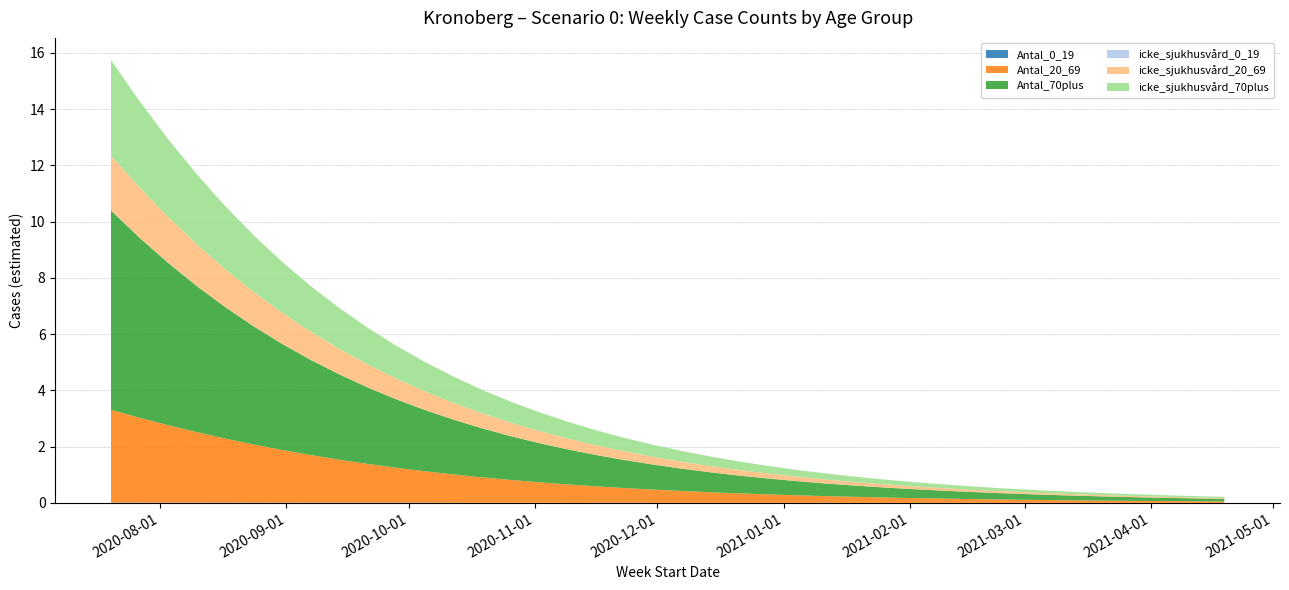

Reading right to left, extract all data points from this chart.

Antal_0_19: 2021-04-19=0.0	2021-04-12=0.0	2021-04-05=0.0	2021-03-29=0.0	2021-03-22=0.0	2021-03-15=0.0	2021-03-08=0.0	2021-03-01=0.0	2021-02-22=0.0	2021-02-15=0.0	2021-02-08=0.0	2021-02-01=0.0	2021-01-25=0.0	2021-01-18=0.0	2021-01-11=0.0	2021-01-04=0.0	2020-12-28=0.0	2020-12-21=0.0	2020-12-14=0.0	2020-12-07=0.0	2020-11-30=0.0	2020-11-23=0.0	2020-11-16=0.0	2020-11-09=0.0	2020-11-02=0.0	2020-10-26=0.0	2020-10-19=0.0	2020-10-12=0.0	2020-10-05=0.0	2020-09-28=0.0	2020-09-21=0.0	2020-09-14=0.0	2020-09-07=0.0	2020-08-31=0.0	2020-08-24=0.0	2020-08-17=0.0	2020-08-10=0.0	2020-08-03=0.0	2020-07-27=0.0	2020-07-20=0.0
Antal_20_69: 2021-04-19=0.0	2021-04-12=0.1	2021-04-05=0.1	2021-03-29=0.1	2021-03-22=0.1	2021-03-15=0.1	2021-03-08=0.1	2021-03-01=0.1	2021-02-22=0.1	2021-02-15=0.1	2021-02-08=0.2	2021-02-01=0.2	2021-01-25=0.2	2021-01-18=0.2	2021-01-11=0.2	2021-01-04=0.3	2020-12-28=0.3	2020-12-21=0.3	2020-12-14=0.4	2020-12-07=0.4	2020-11-30=0.5	2020-11-23=0.5	2020-11-16=0.6	2020-11-09=0.7	2020-11-02=0.7	2020-10-26=0.8	2020-10-19=0.9	2020-10-12=1.0	2020-10-05=1.1	2020-09-28=1.2	2020-09-21=1.4	2020-09-14=1.5	2020-09-07=1.7	2020-08-31=1.9	2020-08-24=2.1	2020-08-17=2.3	2020-08-10=2.5	2020-08-03=2.8	2020-07-27=3.0	2020-07-20=3.3
Antal_70plus: 2021-04-19=0.1	2021-04-12=0.1	2021-04-05=0.1	2021-03-29=0.1	2021-03-22=0.1	2021-03-15=0.2	2021-03-08=0.2	2021-03-01=0.2	2021-02-22=0.2	2021-02-15=0.3	2021-02-08=0.3	2021-02-01=0.3	2021-01-25=0.4	2021-01-18=0.4	2021-01-11=0.5	2021-01-04=0.5	2020-12-28=0.6	2020-12-21=0.6	2020-12-14=0.7	2020-12-07=0.8	2020-11-30=0.9	2020-11-23=1.0	2020-11-16=1.1	2020-11-09=1.2	2020-11-02=1.4	2020-10-26=1.6	2020-10-19=1.7	2020-10-12=1.9	2020-10-05=2.2	2020-09-28=2.4	2020-09-21=2.7	2020-09-14=3.0	2020-09-07=3.4	2020-08-31=3.8	2020-08-24=4.2	2020-08-17=4.7	2020-08-10=5.2	2020-08-03=5.8	2020-07-27=6.4	2020-07-20=7.1
icke_sjukhusvård_0_19: 2021-04-19=0.0	2021-04-12=0.0	2021-04-05=0.0	2021-03-29=0.0	2021-03-22=0.0	2021-03-15=0.0	2021-03-08=0.0	2021-03-01=0.0	2021-02-22=0.0	2021-02-15=0.0	2021-02-08=0.0	2021-02-01=0.0	2021-01-25=0.0	2021-01-18=0.0	2021-01-11=0.0	2021-01-04=0.0	2020-12-28=0.0	2020-12-21=0.0	2020-12-14=0.0	2020-12-07=0.0	2020-11-30=0.0	2020-11-23=0.0	2020-11-16=0.0	2020-11-09=0.0	2020-11-02=0.0	2020-10-26=0.0	2020-10-19=0.0	2020-10-12=0.0	2020-10-05=0.0	2020-09-28=0.0	2020-09-21=0.0	2020-09-14=0.0	2020-09-07=0.0	2020-08-31=0.0	2020-08-24=0.0	2020-08-17=0.0	2020-08-10=0.0	2020-08-03=0.0	2020-07-27=0.0	2020-07-20=0.0
icke_sjukhusvård_20_69: 2021-04-19=0.0	2021-04-12=0.0	2021-04-05=0.0	2021-03-29=0.0	2021-03-22=0.0	2021-03-15=0.1	2021-03-08=0.1	2021-03-01=0.1	2021-02-22=0.1	2021-02-15=0.1	2021-02-08=0.1	2021-02-01=0.1	2021-01-25=0.1	2021-01-18=0.1	2021-01-11=0.1	2021-01-04=0.2	2020-12-28=0.2	2020-12-21=0.2	2020-12-14=0.2	2020-12-07=0.2	2020-11-30=0.3	2020-11-23=0.3	2020-11-16=0.3	2020-11-09=0.4	2020-11-02=0.4	2020-10-26=0.5	2020-10-19=0.5	2020-10-12=0.6	2020-10-05=0.7	2020-09-28=0.7	2020-09-21=0.8	2020-09-14=0.9	2020-09-07=1.0	2020-08-31=1.1	2020-08-24=1.2	2020-08-17=1.3	2020-08-10=1.5	2020-08-03=1.6	2020-07-27=1.8	2020-07-20=1.9
icke_sjukhusvård_70plus: 2021-04-19=0.0	2021-04-12=0.0	2021-04-05=0.1	2021-03-29=0.1	2021-03-22=0.1	2021-03-15=0.1	2021-03-08=0.1	2021-03-01=0.1	2021-02-22=0.1	2021-02-15=0.1	2021-02-08=0.1	2021-02-01=0.2	2021-01-25=0.2	2021-01-18=0.2	2021-01-11=0.2	2021-01-04=0.2	2020-12-28=0.3	2020-12-21=0.3	2020-12-14=0.3	2020-12-07=0.4	2020-11-30=0.4	2020-11-23=0.5	2020-11-16=0.5	2020-11-09=0.6	2020-11-02=0.7	2020-10-26=0.7	2020-10-19=0.8	2020-10-12=0.9	2020-10-05=1.0	2020-09-28=1.2	2020-09-21=1.3	2020-09-14=1.5	2020-09-07=1.6	2020-08-31=1.8	2020-08-24=2.0	2020-08-17=2.2	2020-08-10=2.5	2020-08-03=2.8	2020-07-27=3.1	2020-07-20=3.4